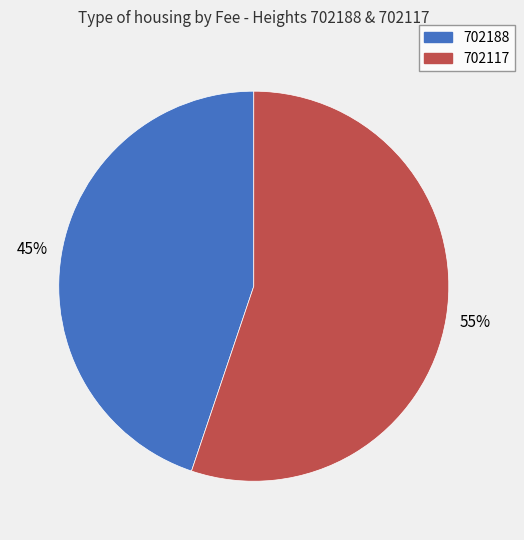

To the nearest percent, what is the difference between the 702117 and 702188 slice percentages?

10%